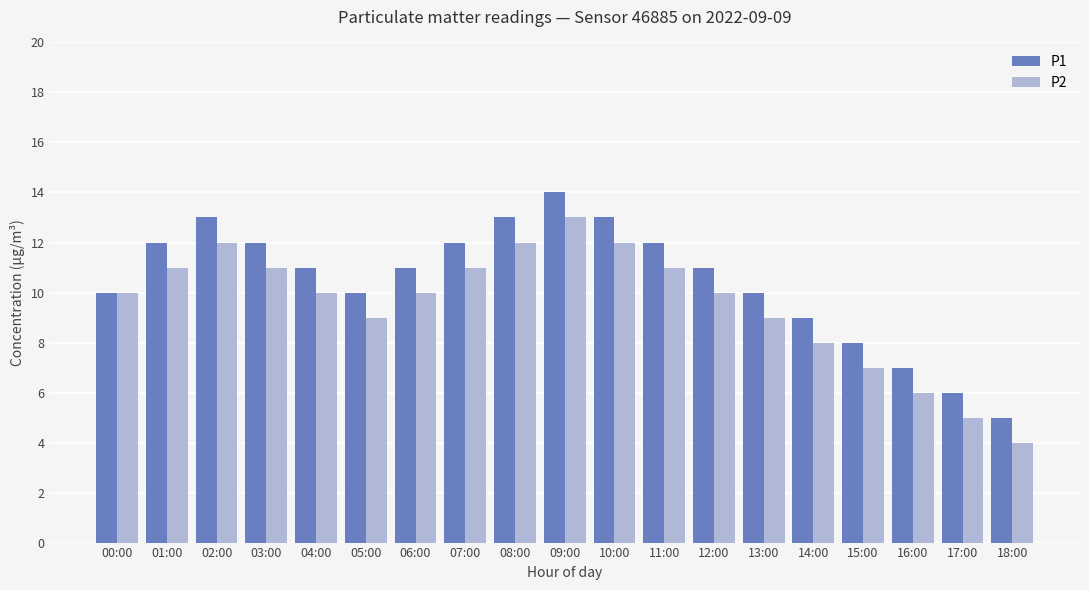

What is the label of the 5th bar from the left?

04:00